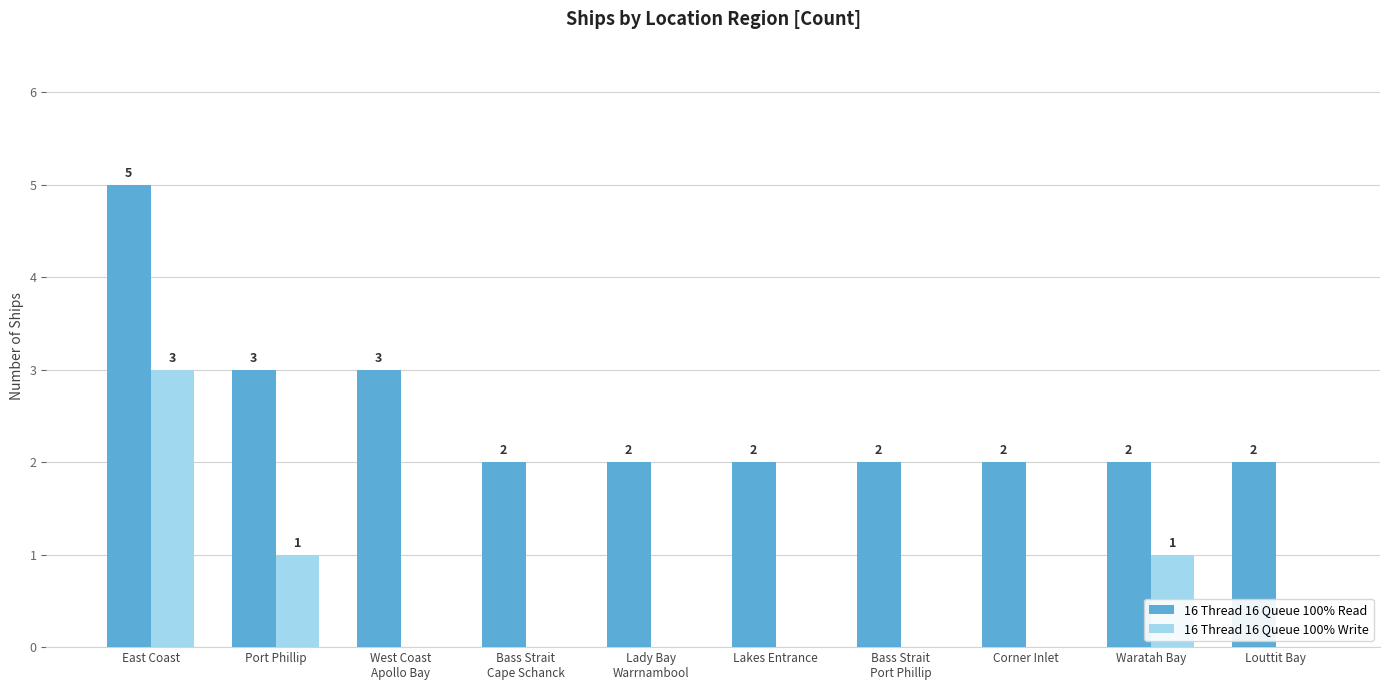

Reading left to right, what are all the values shown in this chart?

16 Thread 16 Queue 100% Read: 5	3	3	2	2	2	2	2	2	2
16 Thread 16 Queue 100% Write: 3	1	0	0	0	0	0	0	1	0